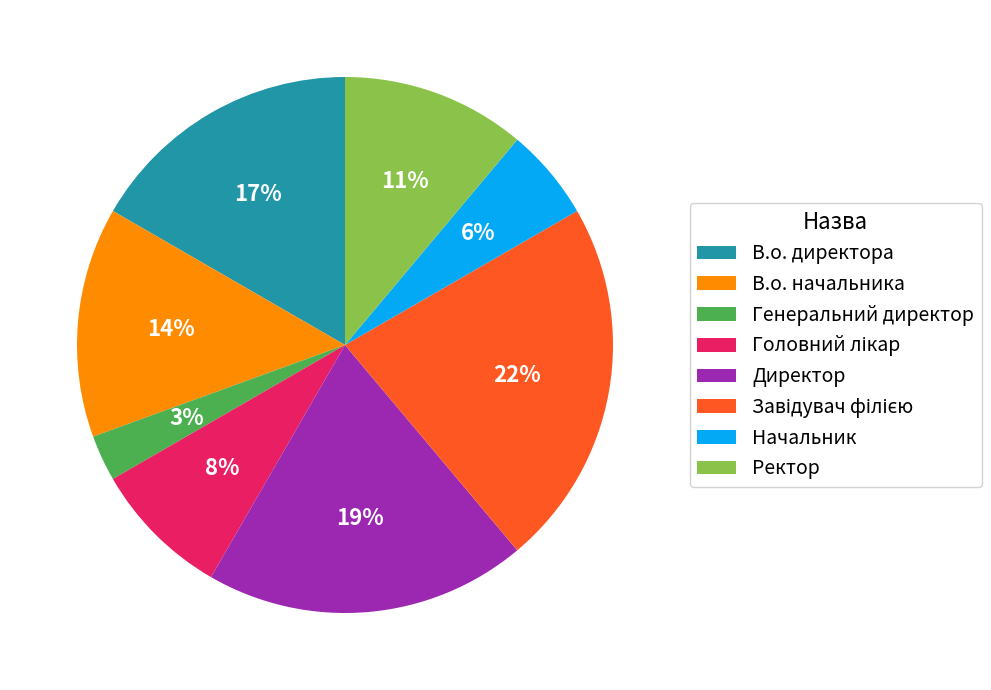

True or false: В.о. начальника accounts for 14% of the total.

True